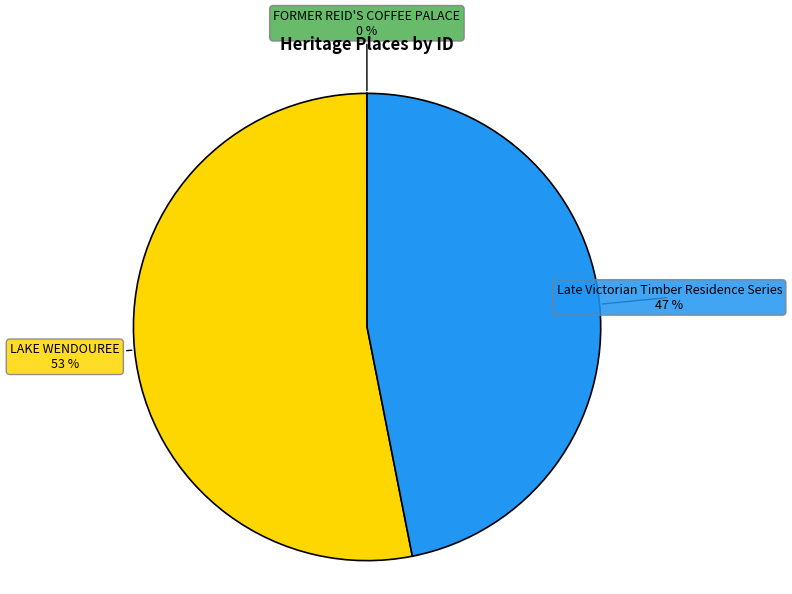

Which slice is the largest?

LAKE WENDOUREE